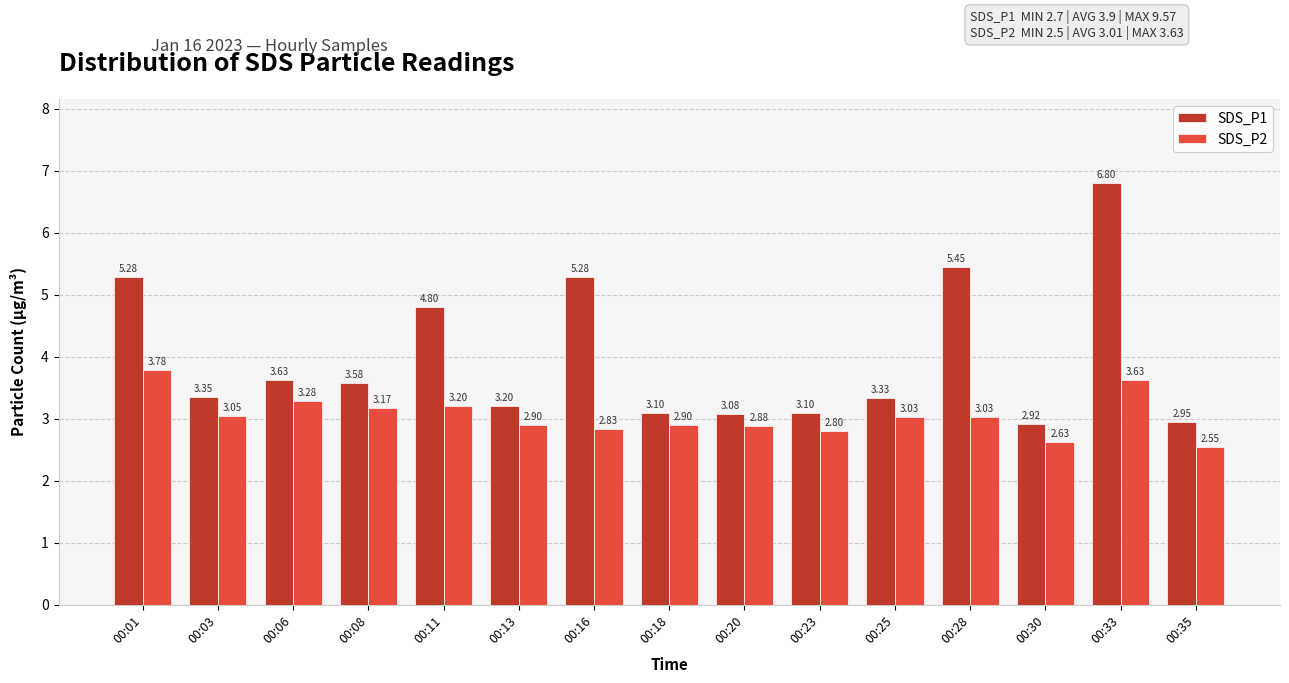

Where is SDS_P1 nearest to the value 4?

00:06